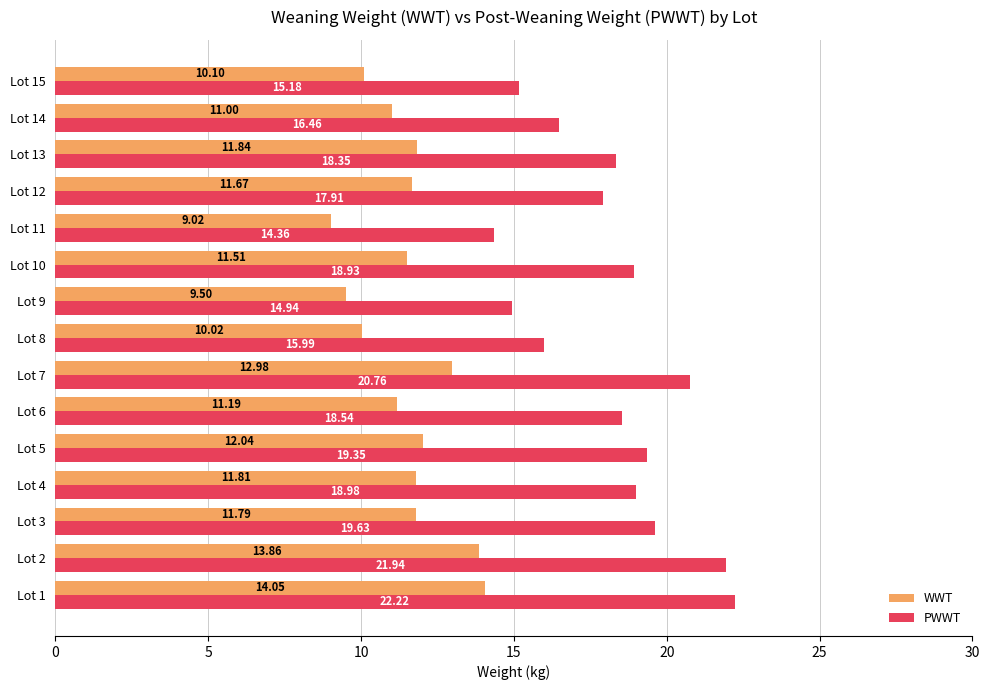

What are all the series names shown in the legend?

WWT, PWWT